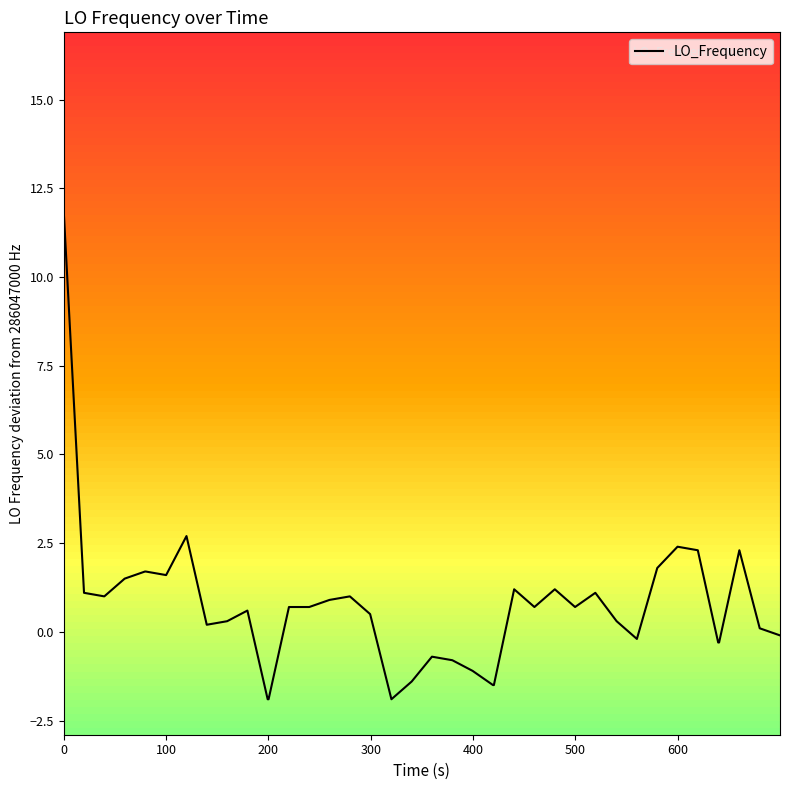

Reading left to right, list all the values displayed in this chart.

11.9	1.1	1.0	1.5	1.7	1.7	1.6	2.7	0.2	0.3	0.6	-1.9	-1.9	0.7	0.7	0.9	1.0	0.5	-1.9	-1.4	-0.7	-0.8	-1.1	-1.5	-1.5	1.2	0.7	1.2	0.7	1.1	0.3	-0.2	1.8	2.4	2.3	-0.3	-0.3	2.3	0.1	-0.1